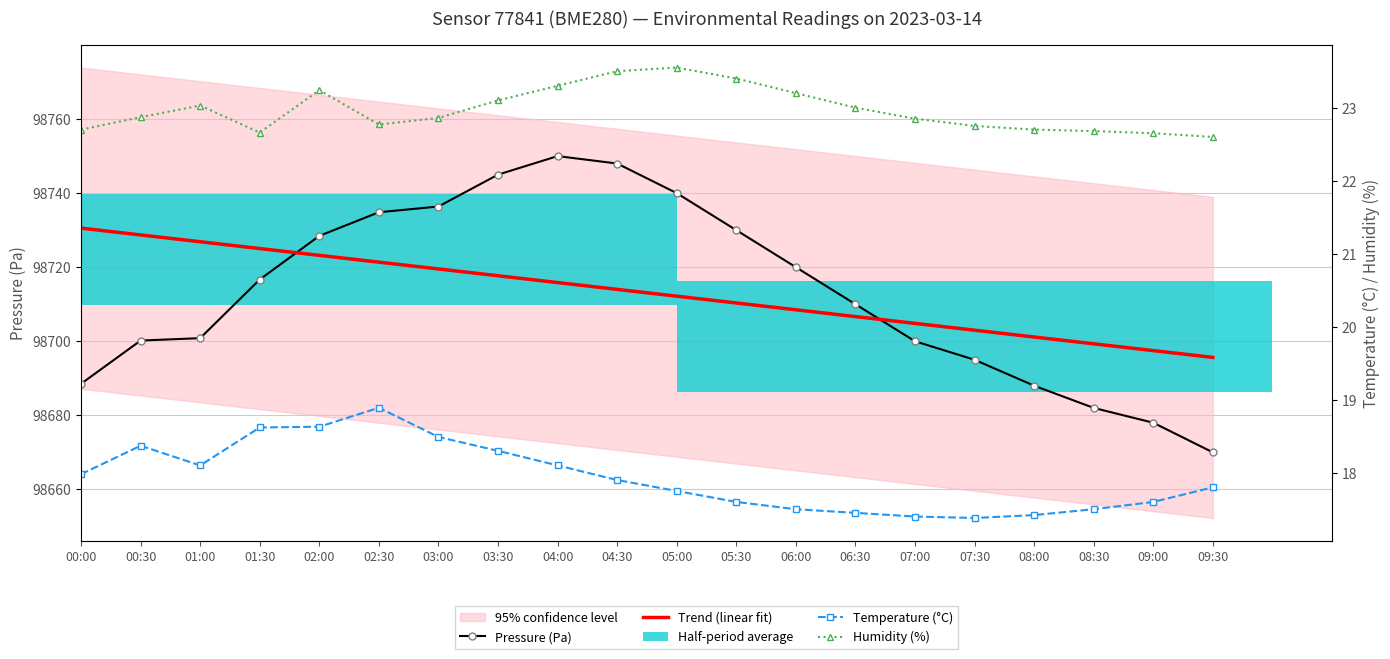

At 04:30, list the series in order from smallest to largest.

Temperature (°C), Humidity (%), Trend (linear fit), Pressure (Pa)